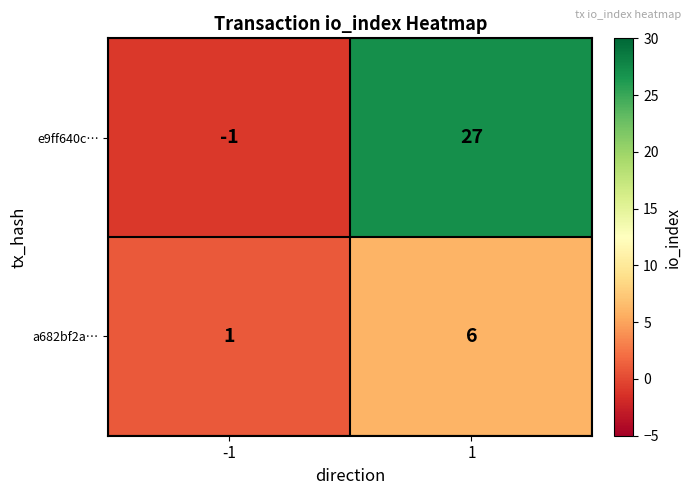

Which series has the largest total across all categories?

e9ff640c…